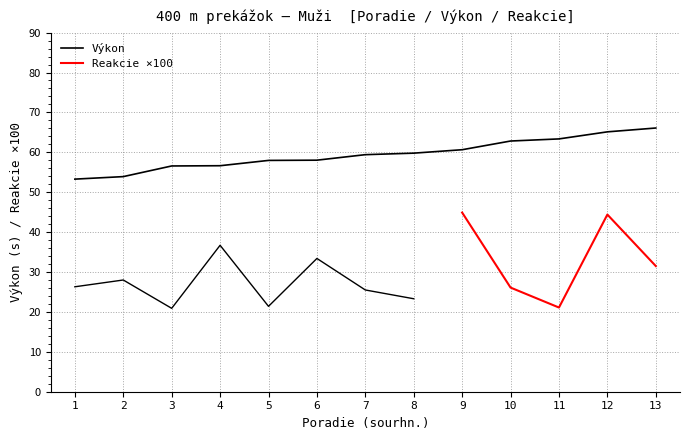

Reading left to right, list all the values displayed in this chart.

Poradie (sourhn.): Juránek Martin=1.0	Dömötör Patrik=2.0	Ševčík Adam=3.0	Mazúch David=4.0	Labuda Dominik=5.0	Cidorík Matej=6.0	Krška Peter=7.0	Kutruc Tomáš=8.0	Cisár Martin=9.0	Kalakay Daniel=10.0	Váňa Lukáš=11.0	Gazdič Nicolas=12.0	Mrva Stanislav=13.0
Výkon: Juránek Martin=53.3	Dömötör Patrik=53.9	Ševčík Adam=56.6	Mazúch David=56.6	Labuda Dominik=58.0	Cidorík Matej=58.0	Krška Peter=59.4	Kutruc Tomáš=59.8	Cisár Martin=60.6	Kalakay Daniel=62.8	Váňa Lukáš=63.4	Gazdič Nicolas=65.1	Mrva Stanislav=66.1
Reakcie: Juránek Martin=0.3	Dömötör Patrik=0.3	Ševčík Adam=0.2	Mazúch David=0.4	Labuda Dominik=0.2	Cidorík Matej=0.3	Krška Peter=0.3	Kutruc Tomáš=0.2	Cisár Martin=0.4	Kalakay Daniel=0.3	Váňa Lukáš=0.2	Gazdič Nicolas=0.4	Mrva Stanislav=0.3